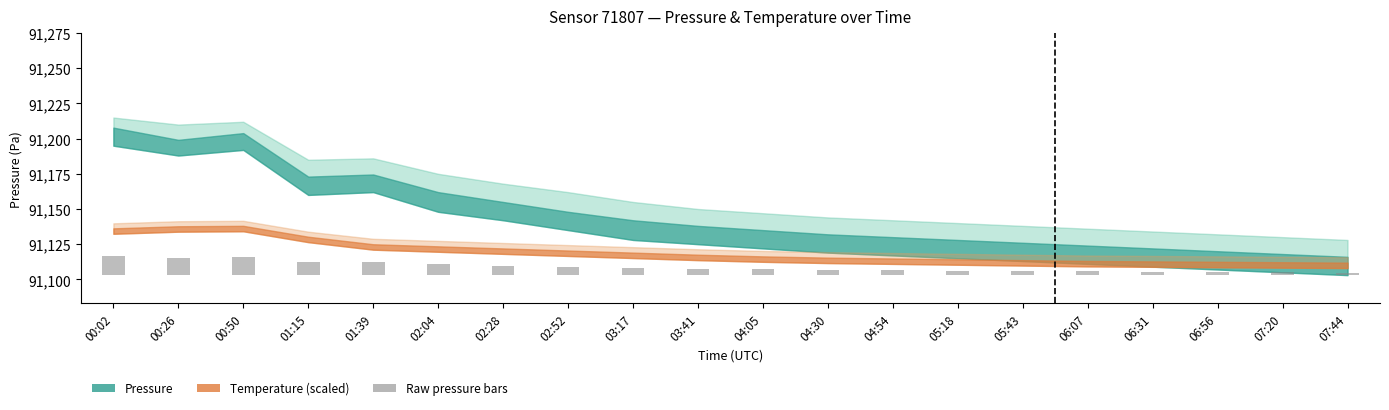

True or false: the data shows 4.2 at 01:15.

False